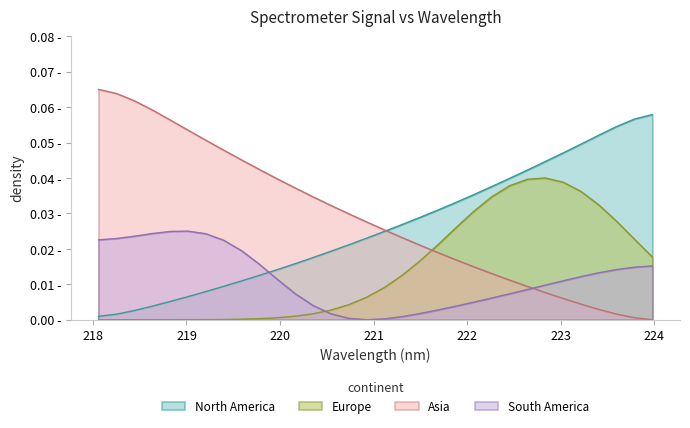

True or false: y and x intersect in this chart.

True